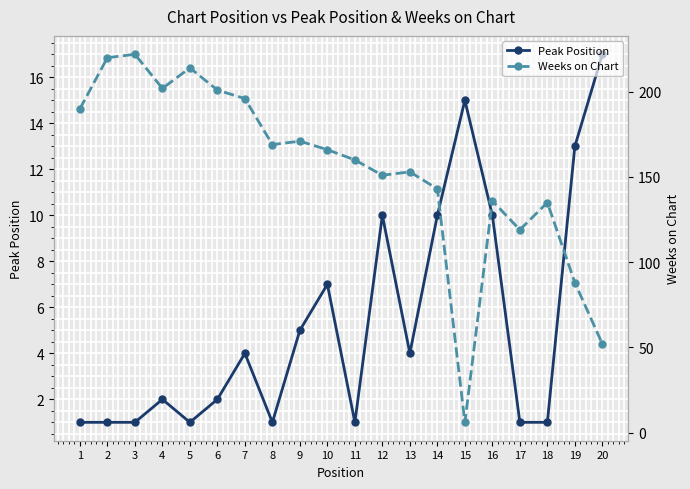

How many lines are shown in the chart?

2